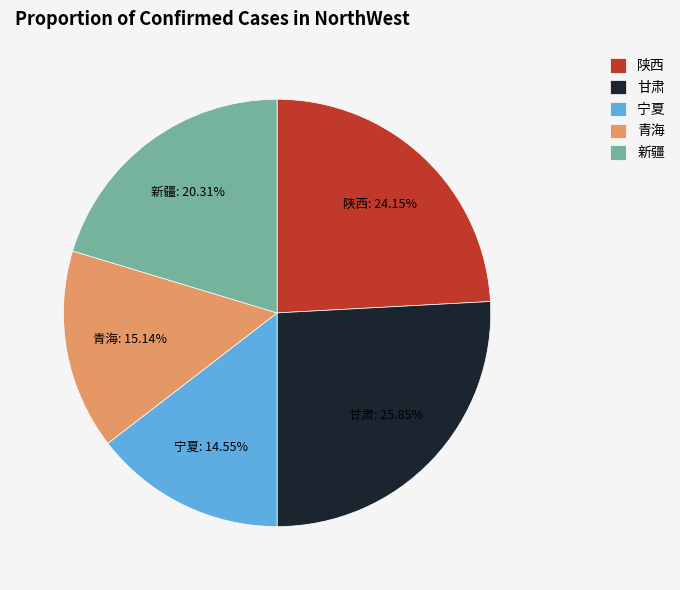

To the nearest percent, what is the average slice percentage?

20%